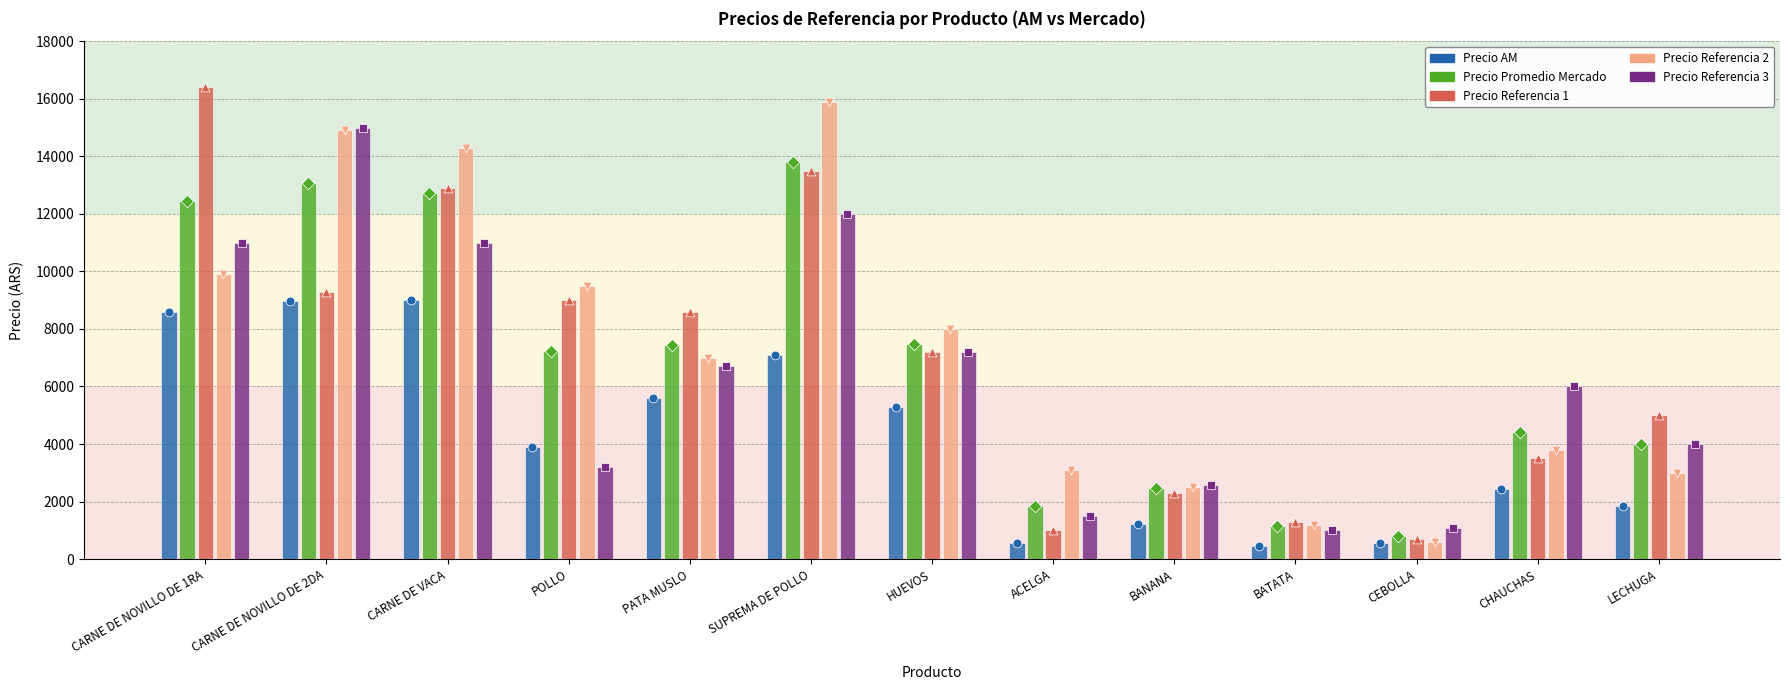

Which series has the largest total across all categories?

Precio Referencia 2